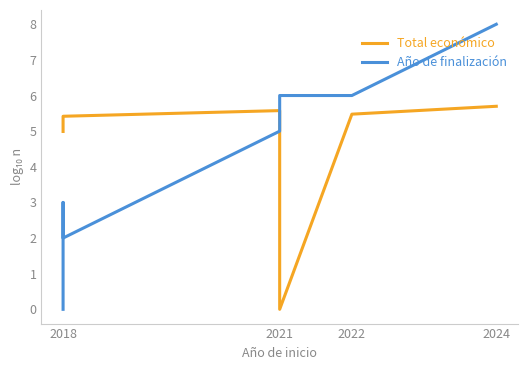

The value of Total económico at 2021 is 2.9. True or false?

False